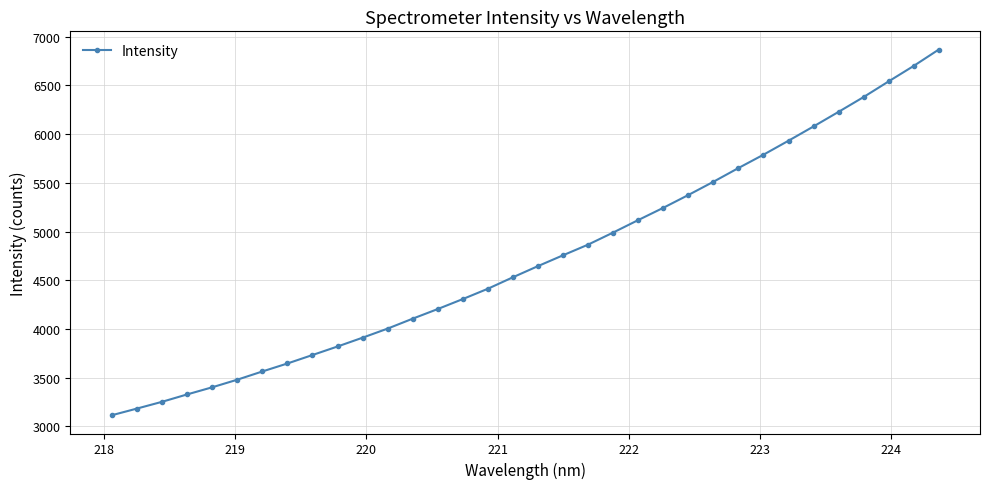

What is the difference between the maximum and minimum values?

3754.3